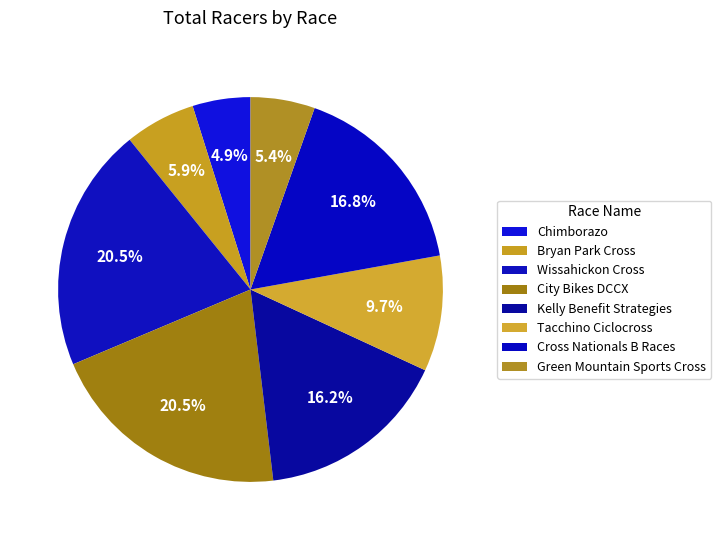

How many slices are in this pie chart?

8